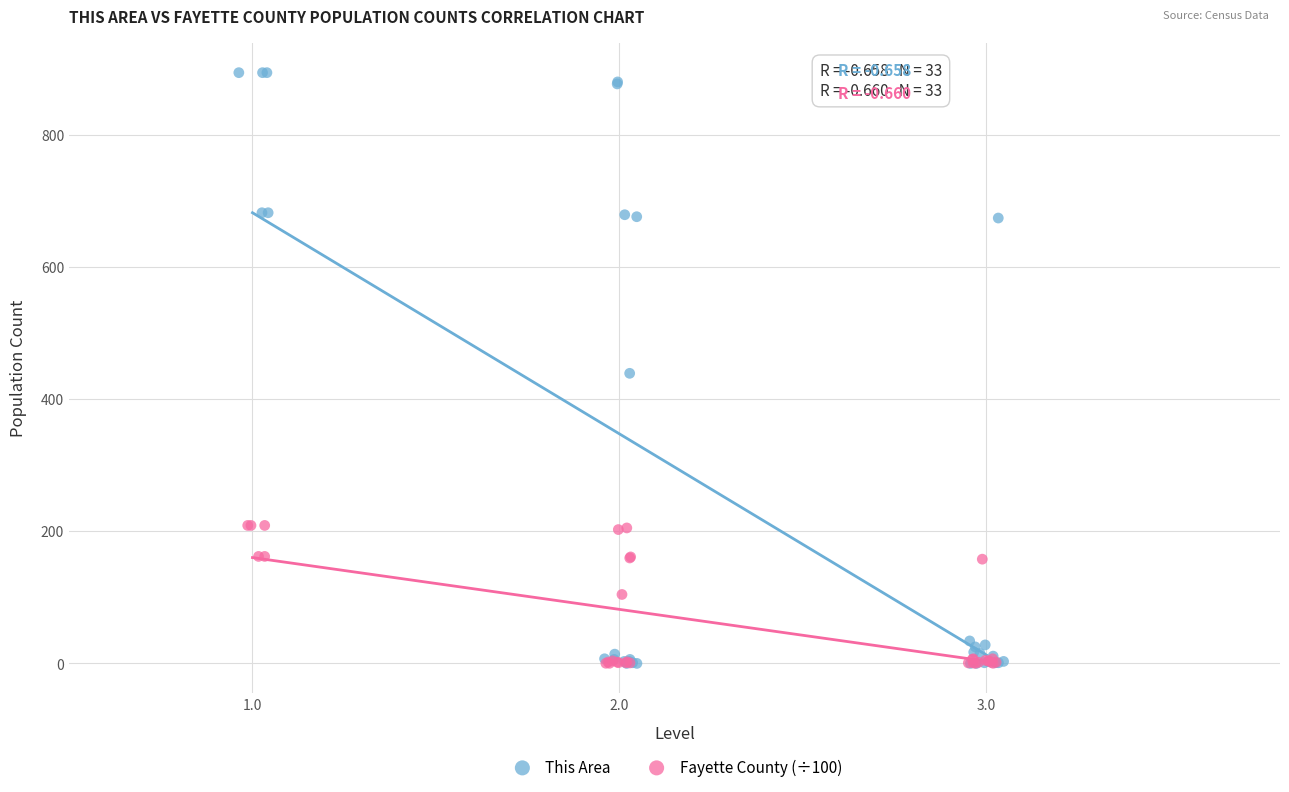

Which series has the widest spread of Y values?

This Area